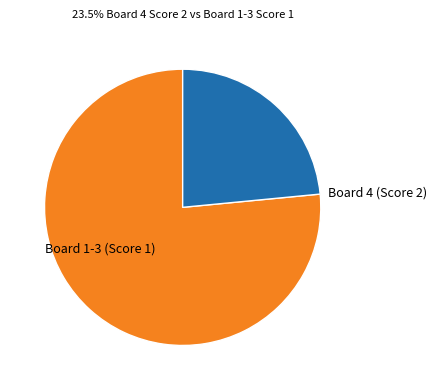

Which category accounts for the majority?

Board 1-3 (Score 1)